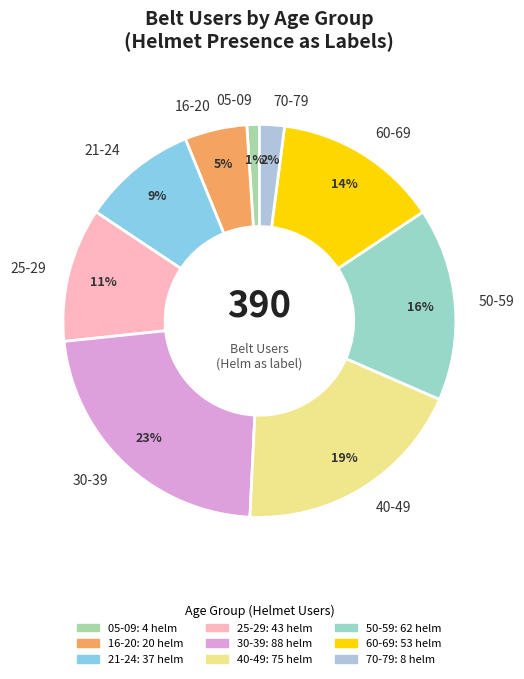

The 60-69 slice represents 26% of the pie. True or false?

False